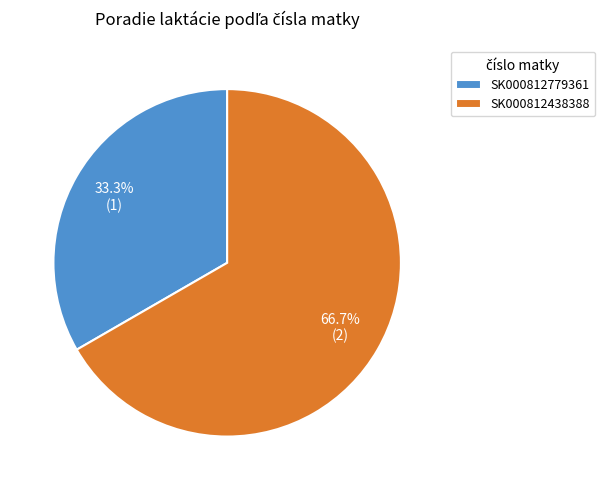

Do SK000812779361 and SK000812438388 together represent more than half of the pie?

Yes